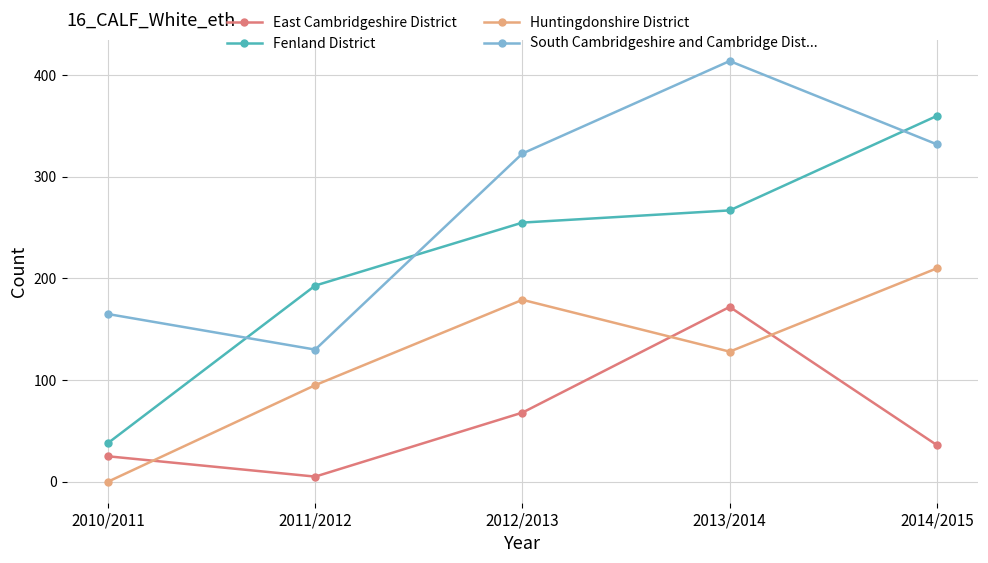

Between which two adjacent categories do Huntingdonshire District and East Cambridgeshire District first intersect?

2010/2011 and 2011/2012